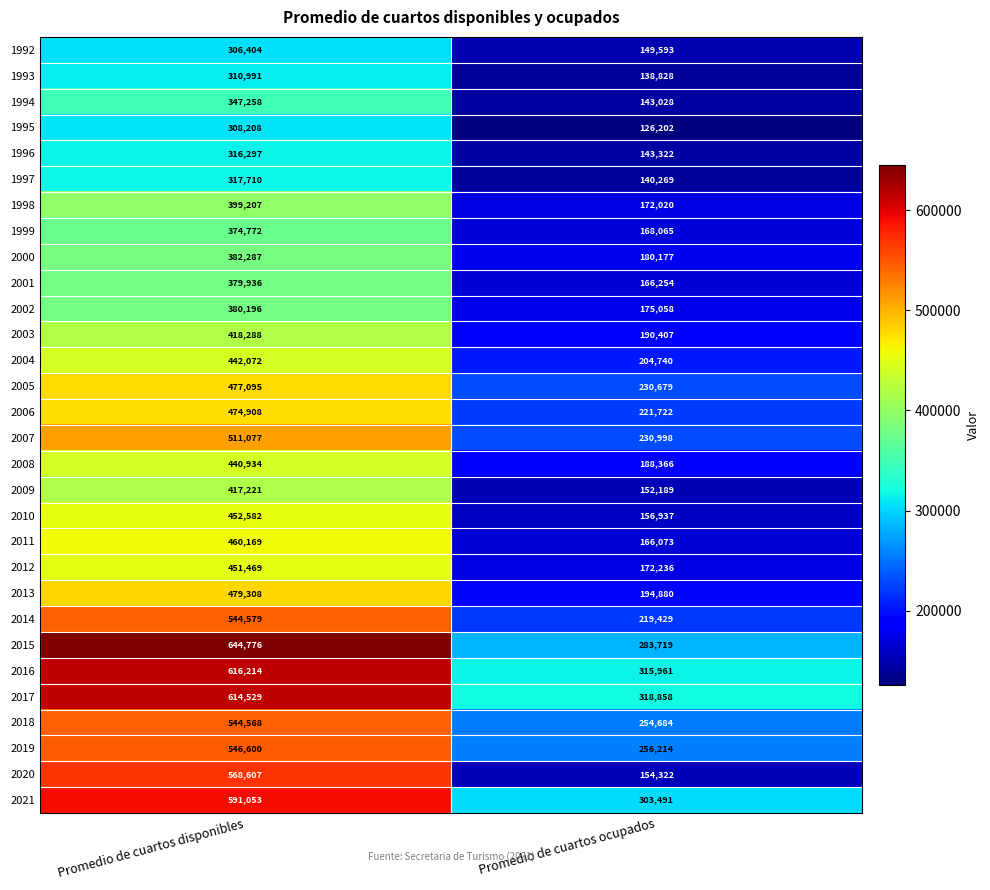

At which category is the sum across all series the highest?

Promedio de cuartos disponibles